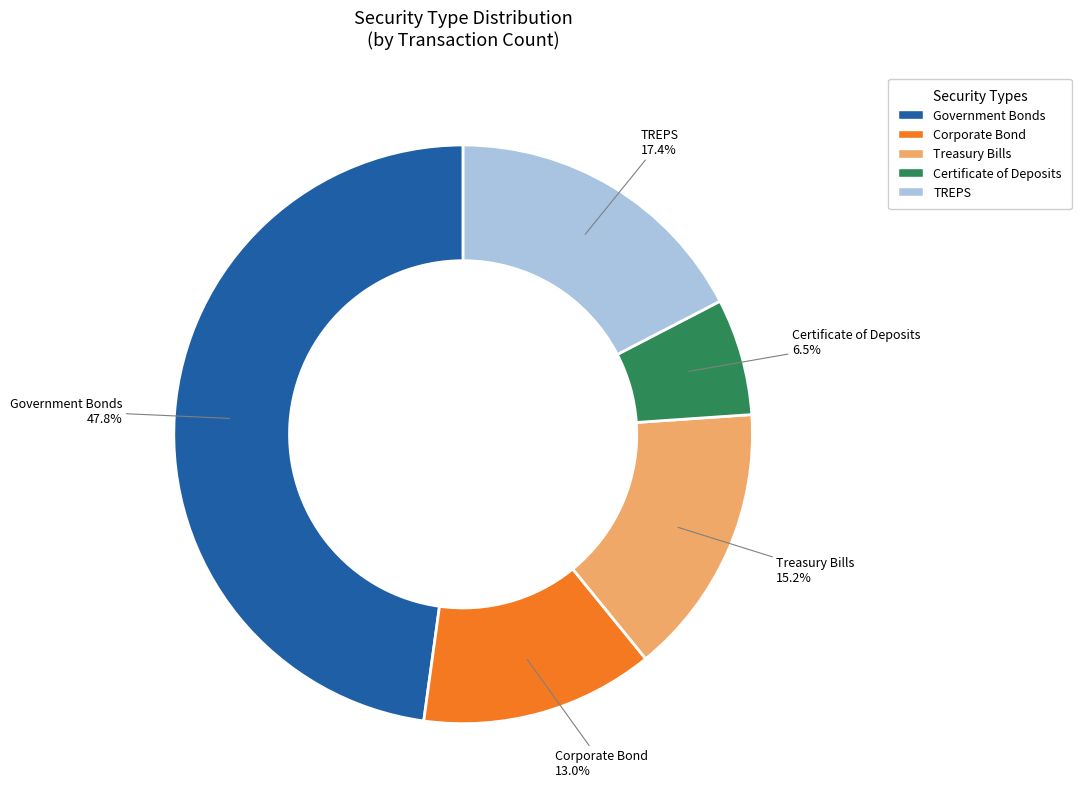

Is it true that Treasury Bills is 15% of the pie?

True